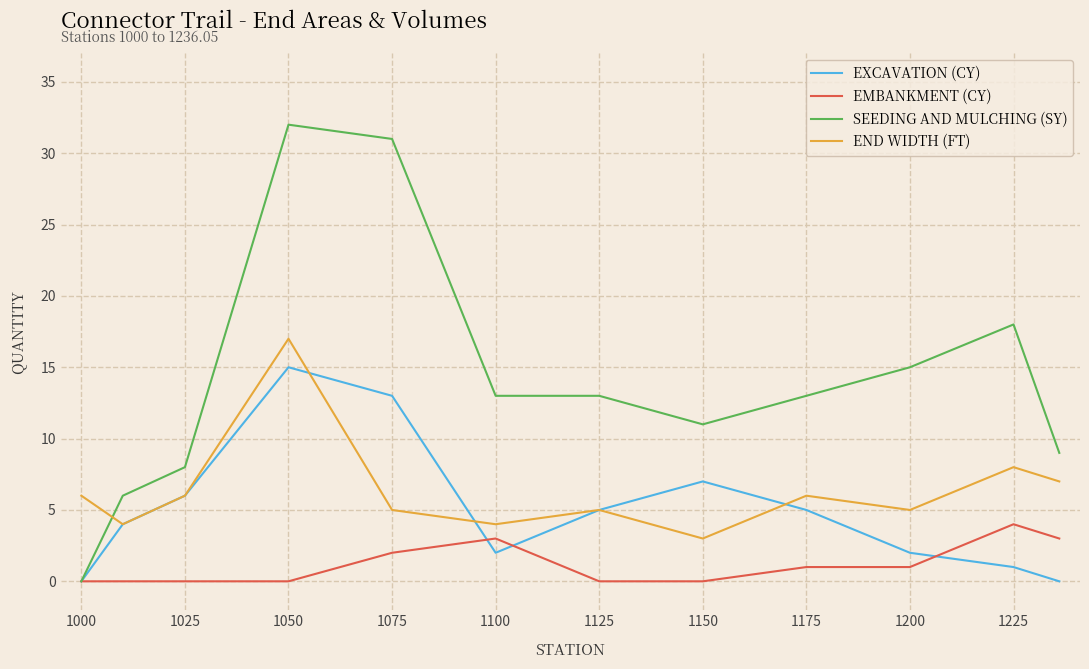

True or false: END WIDTH (FT) and EMBANKMENT (CY) cross at least once.

False